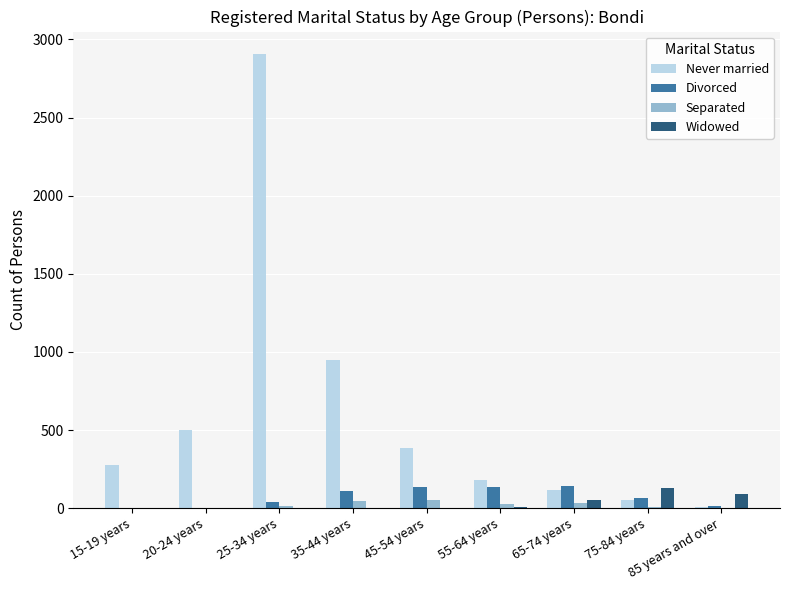

At which category is the sum across all series the highest?

25-34 years